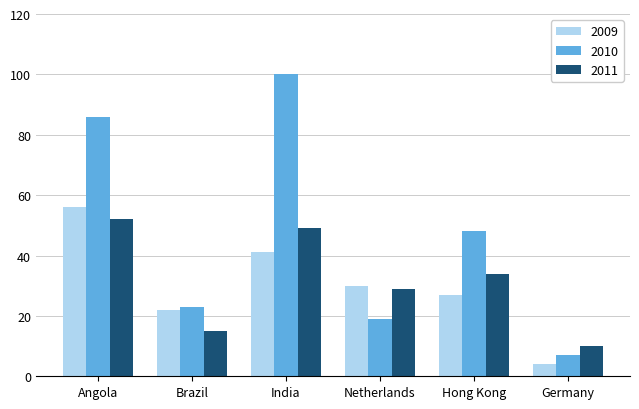

What is the spread (max minus min) of values at Netherlands?

11